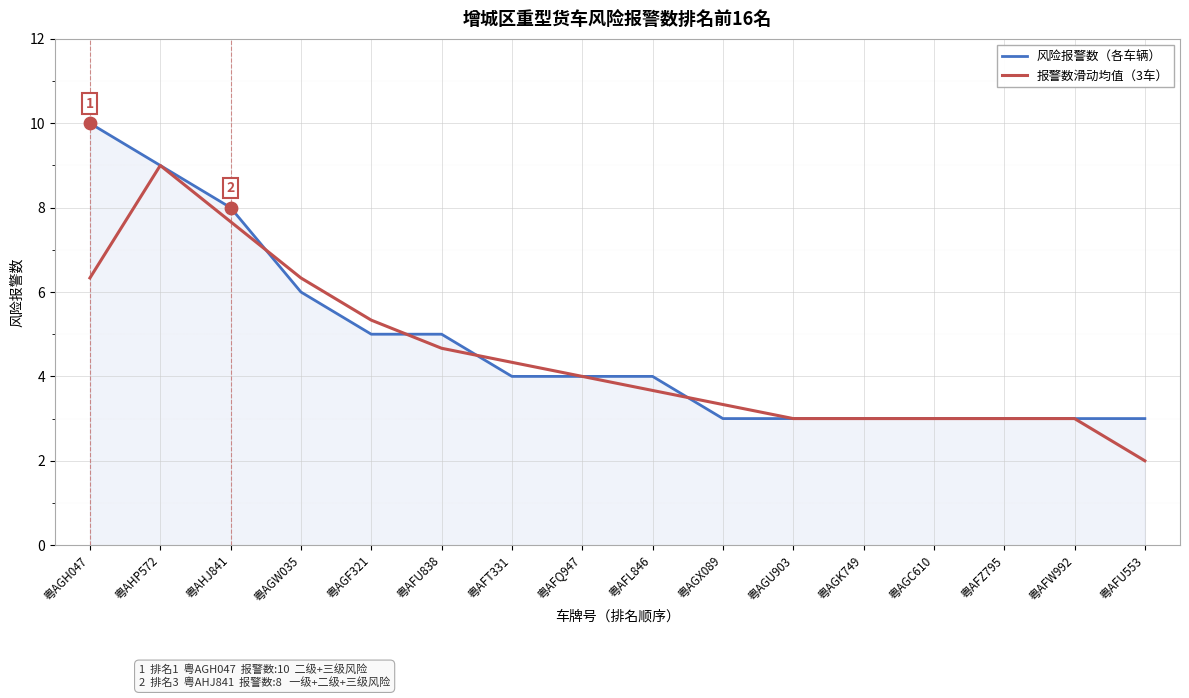

What are all the series names shown in the legend?

风险报警数（各车辆）, 报警数滑动均值（3车）